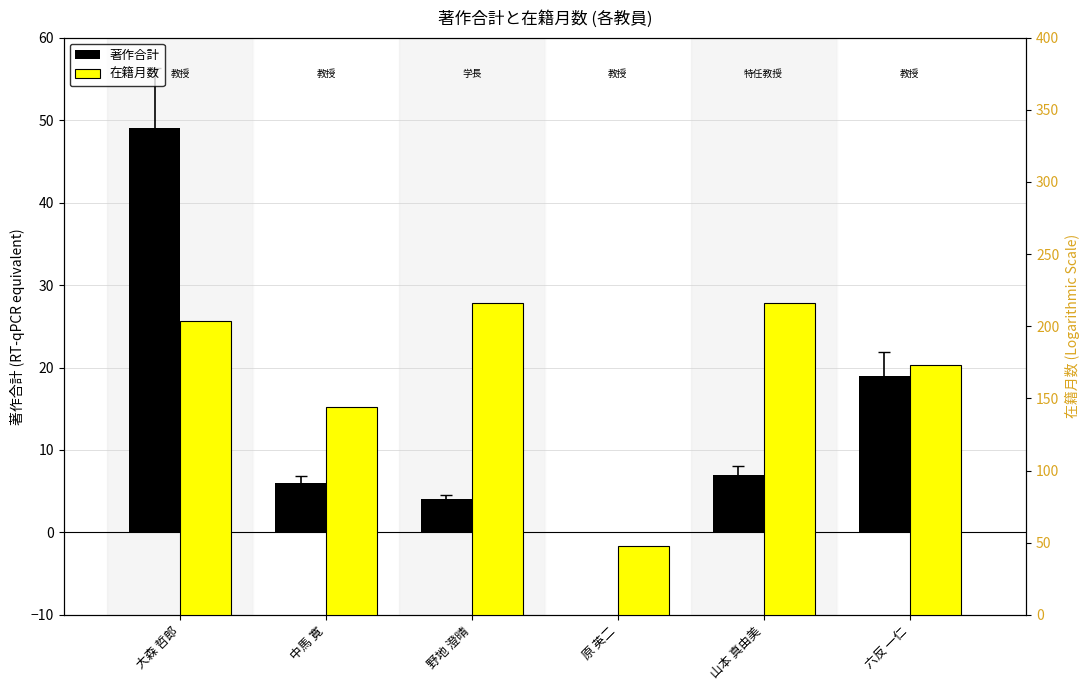

The 在籍月数 series shows 223 at 中馬 寛. True or false?

False